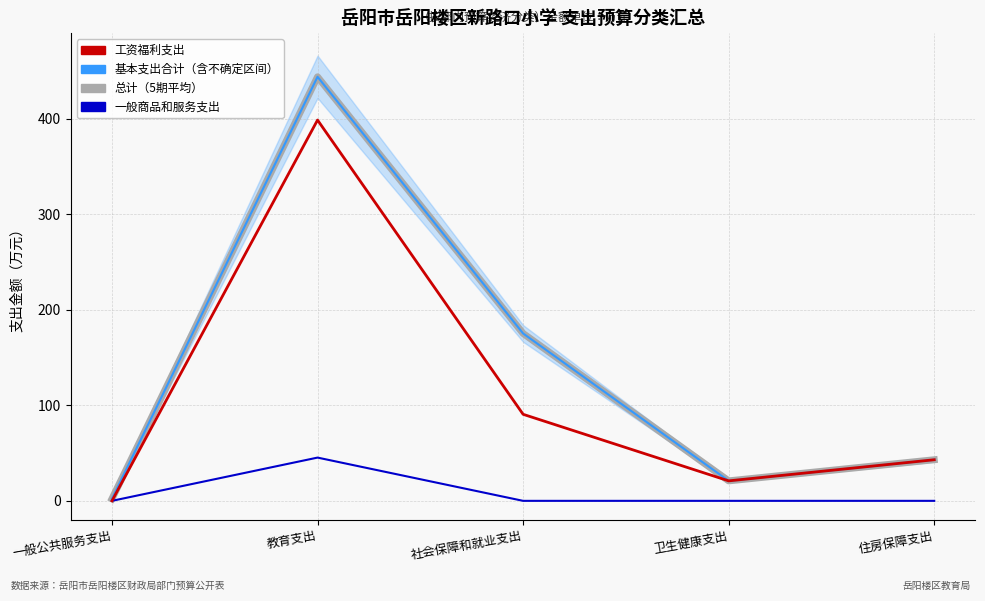

Where is 总计 nearest to the value 223?

社会保障和就业支出